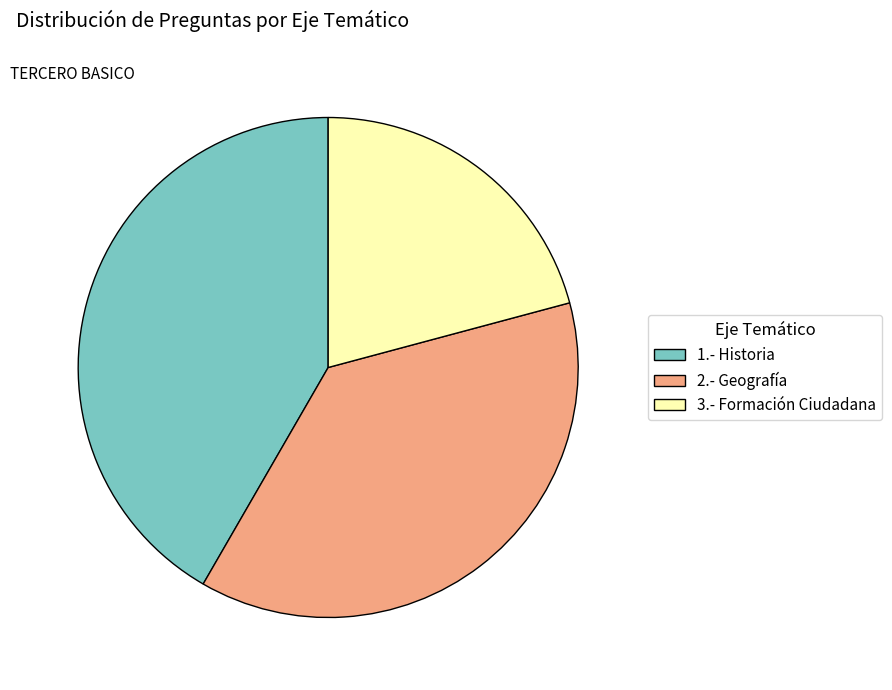

Rank the categories by value from highest to lowest.

1.- Historia, 2.- Geografía, 3.- Formación Ciudadana